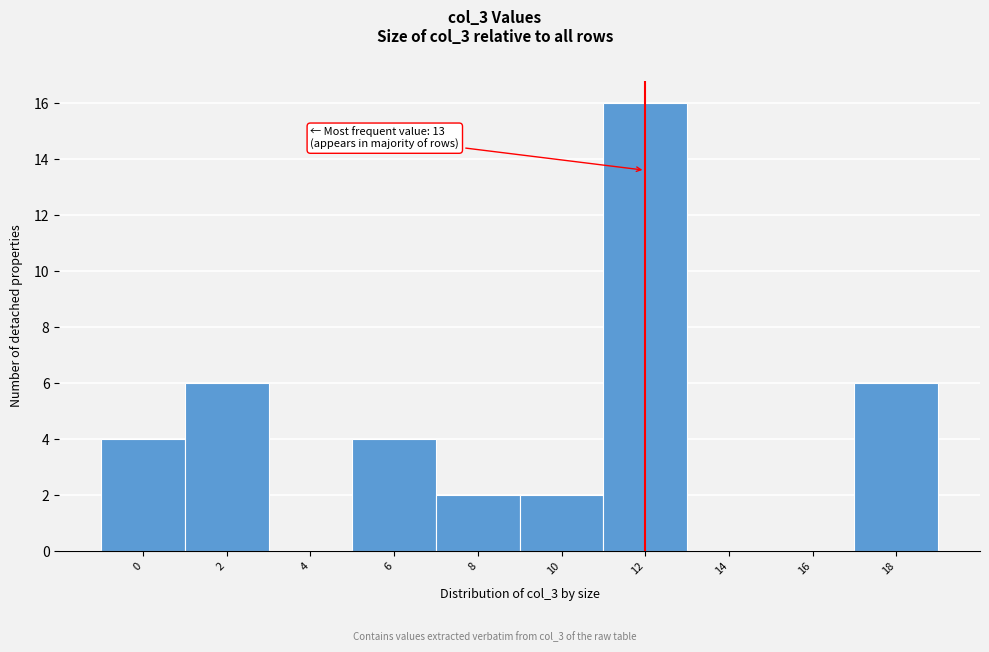

Reading right to left, extract all data points from this chart.

18=6	16=0	14=0	12=16	10=2	8=2	6=4	4=0	2=6	0=4